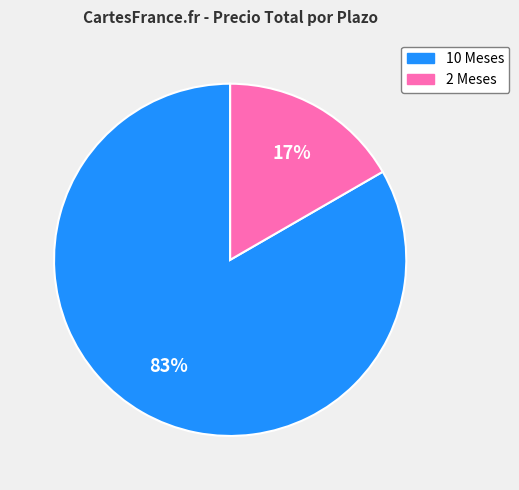

True or false: 2 Meses accounts for 22% of the total.

False